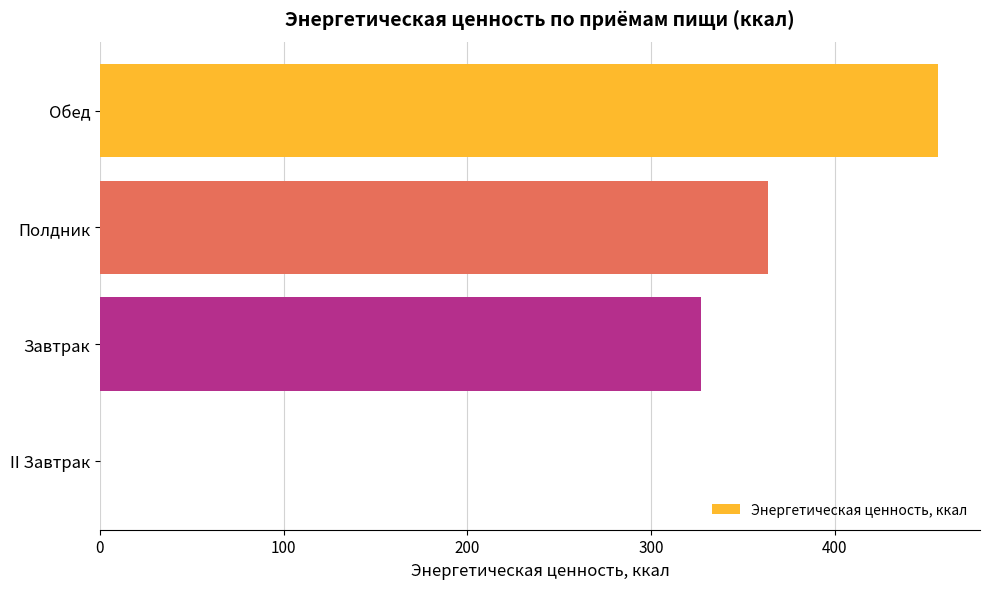

The value at Полдник is 513.1. True or false?

False